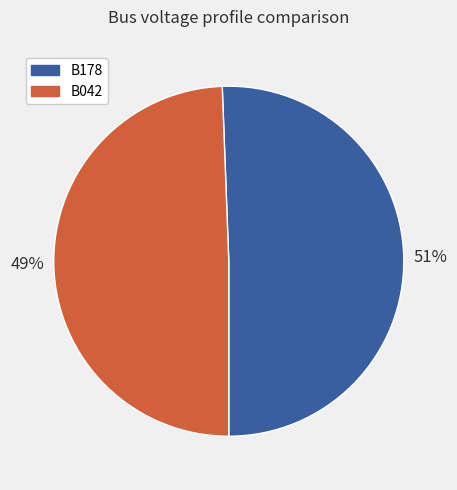

Which category has the smallest portion of the pie?

B042